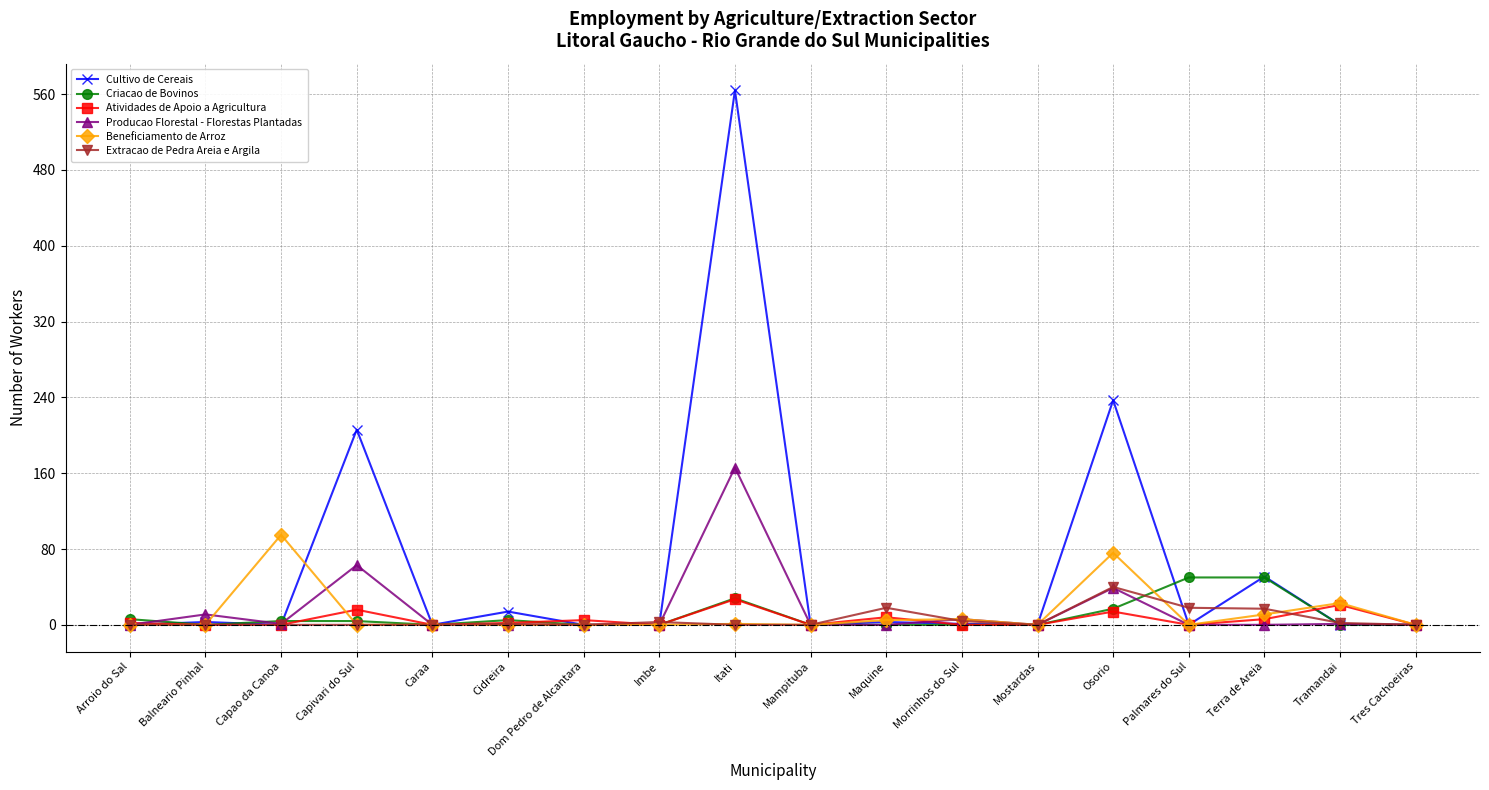

What position from the right is Cidreira?

13